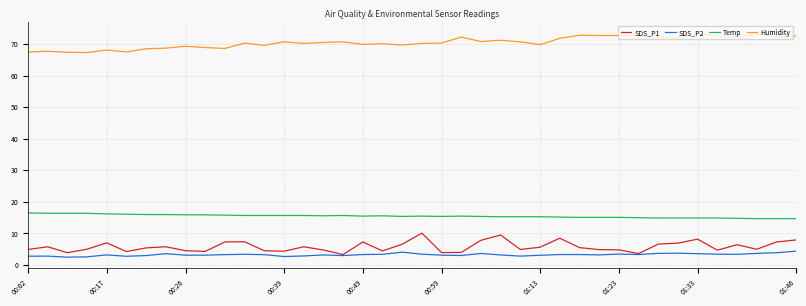

True or false: SDS_P1 and Humidity cross at least once.

False